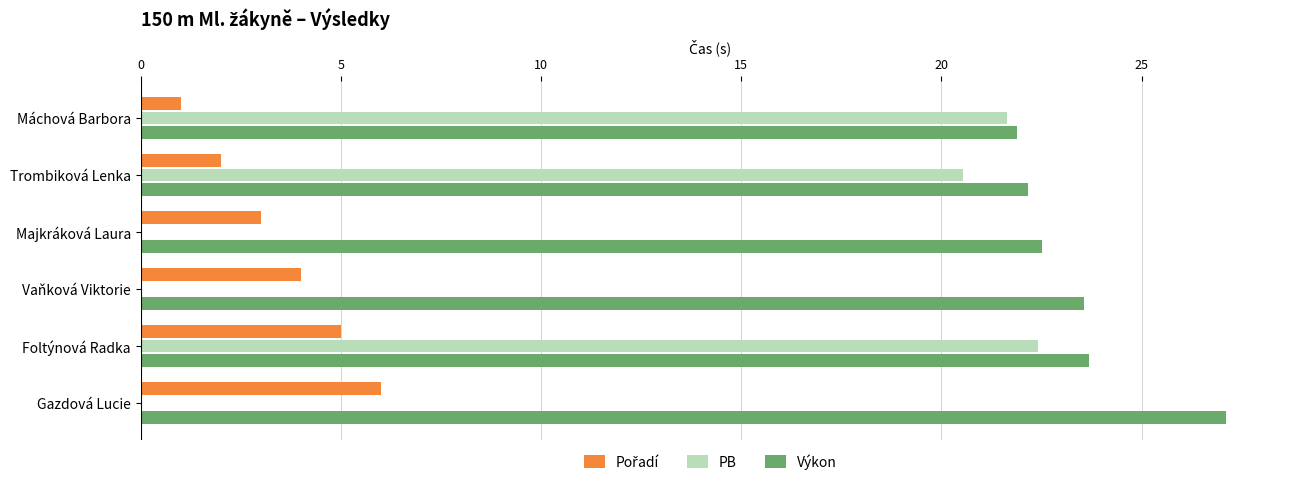

Which category has the highest value across all series?

Gazdová Lucie